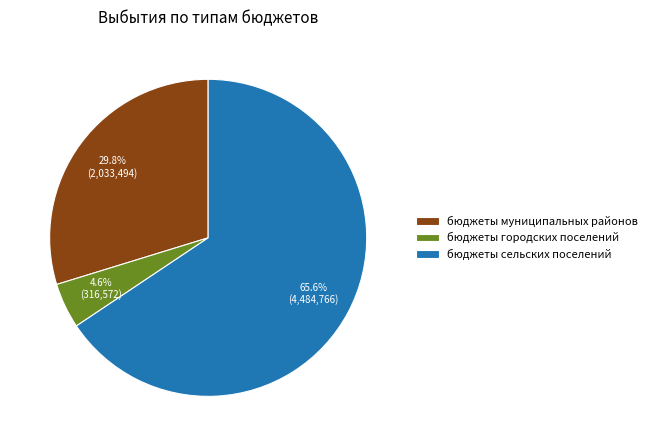

Is there any slice that represents more than half of the pie?

Yes